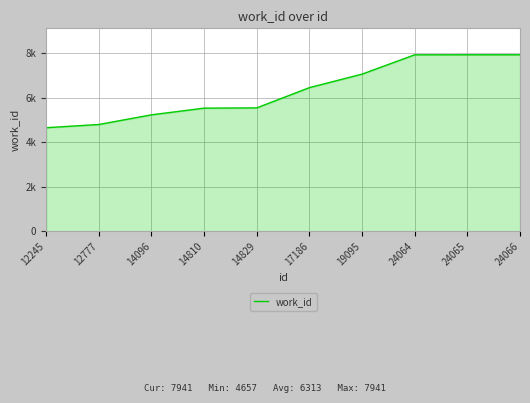

Approximately how many times larger is the value at 17186 compared to 24066?

0.8